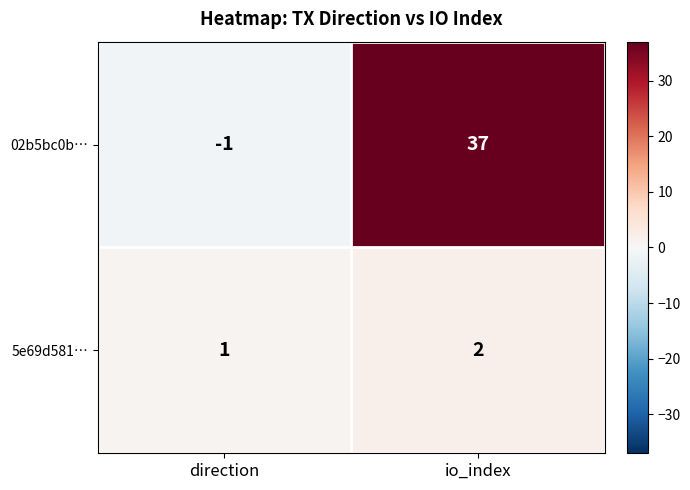

At how many categories does at least one series exceed 30?

1